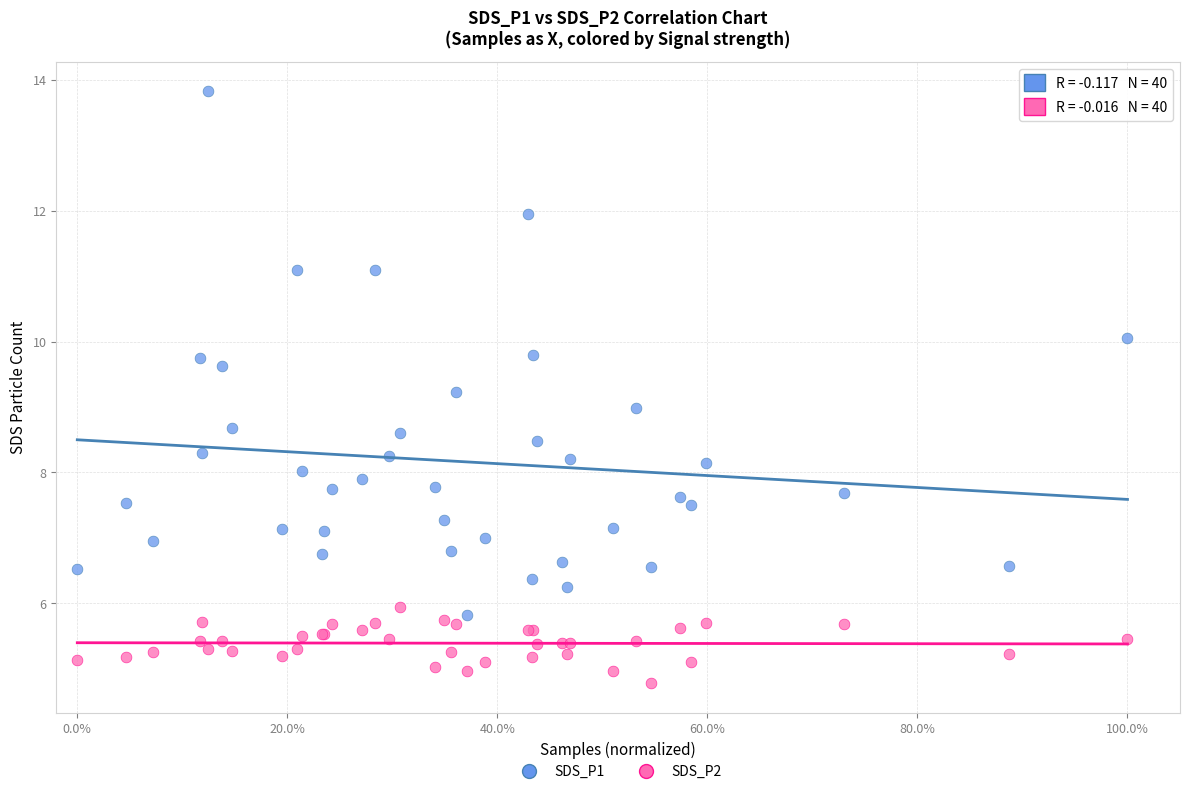

What is the X range (max minus min) for the scatter plot?

1.0